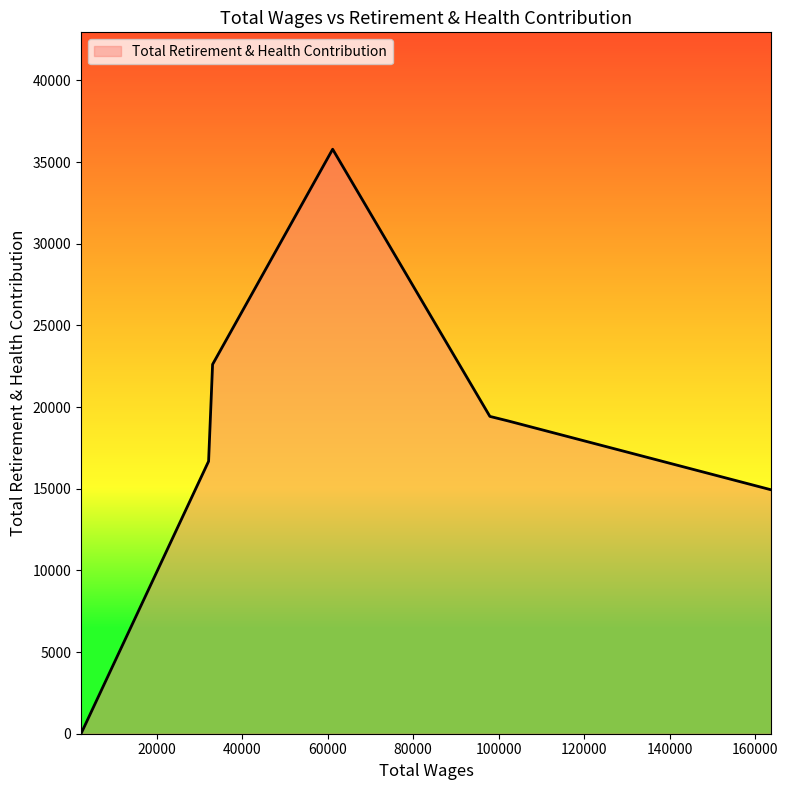

True or false: the data has more than 0 interior local peaks.

True